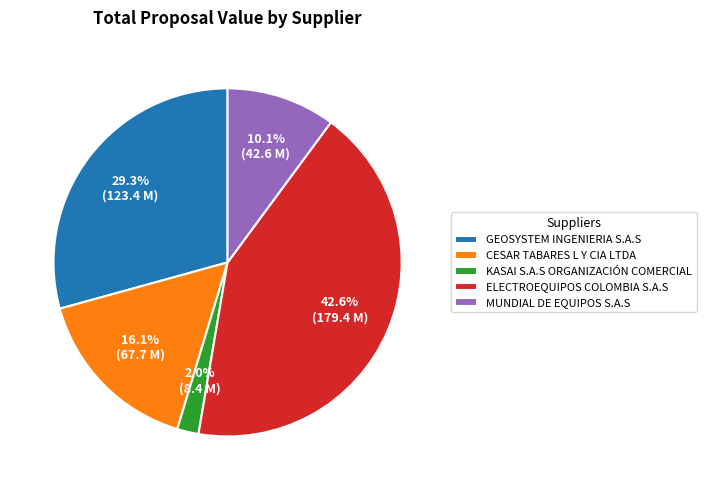

Which has a higher value, ELECTROEQUIPOS COLOMBIA S.A.S or CESAR TABARES L Y CIA LTDA?

ELECTROEQUIPOS COLOMBIA S.A.S